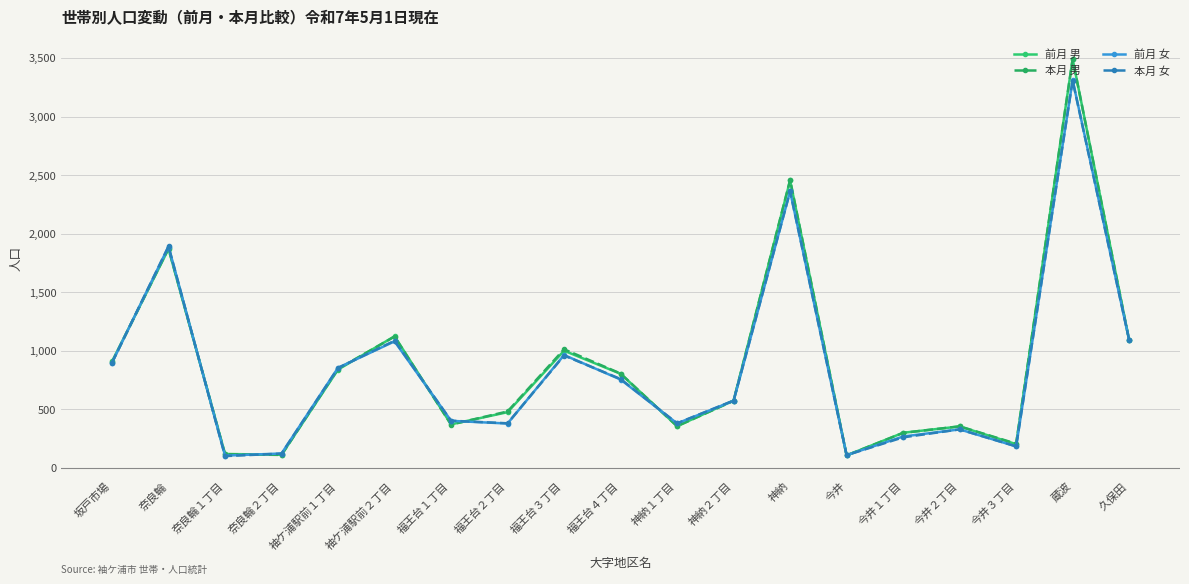

How many interior local valleys does the 本月 男 series have?

5